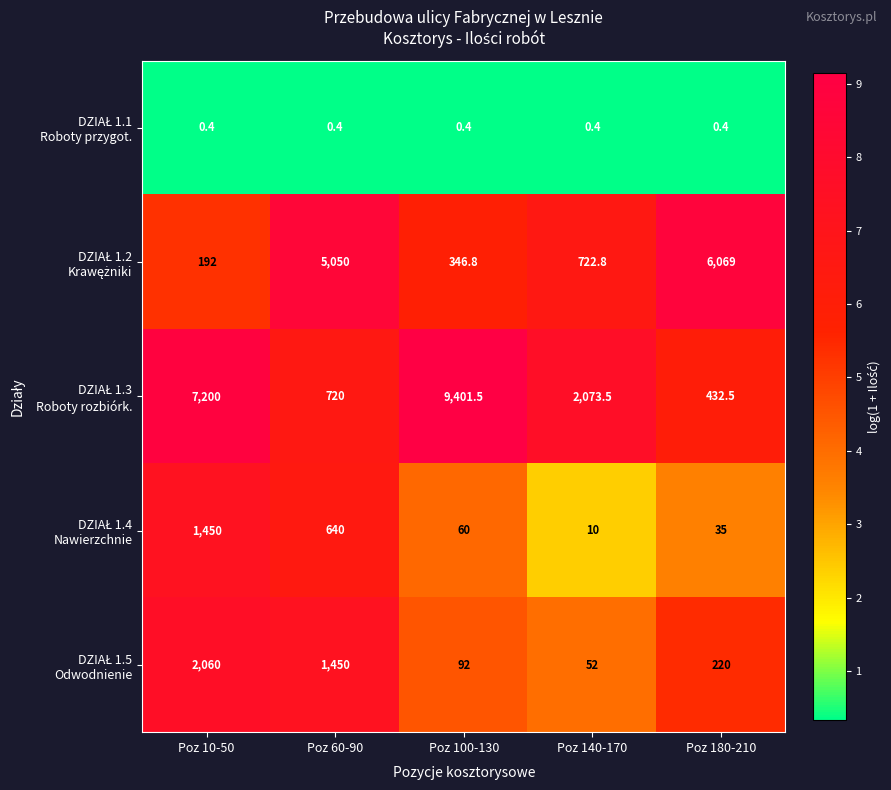

At how many categories does at least one series exceed 524?

5